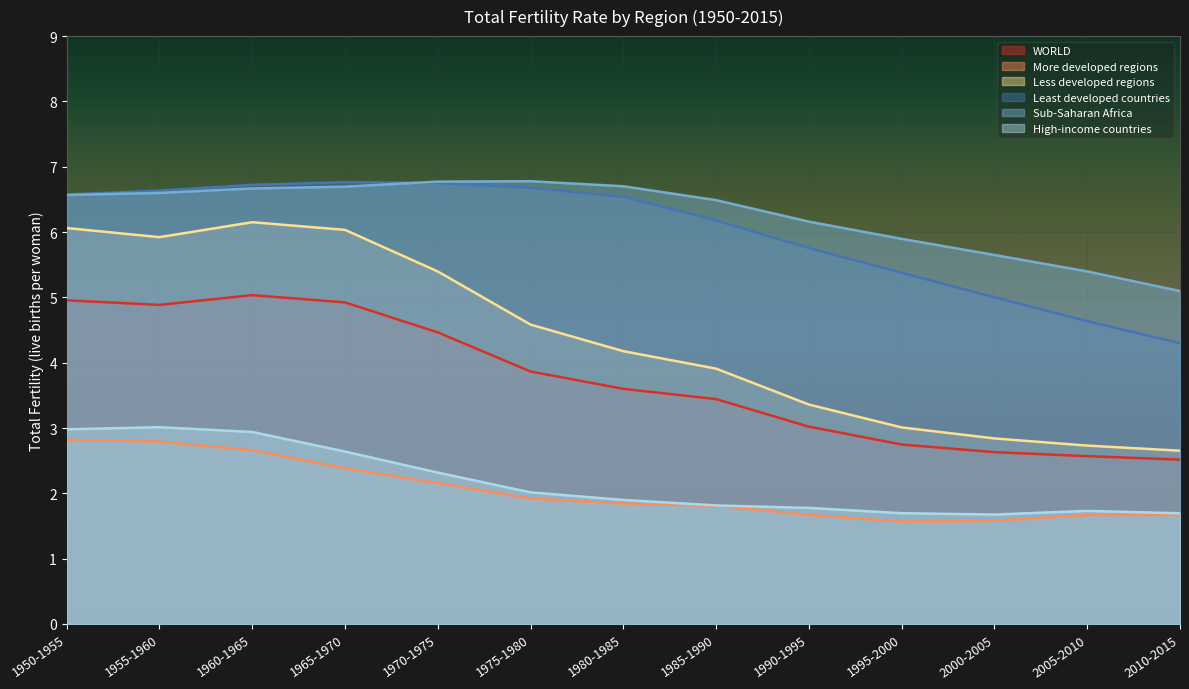

True or false: Less developed regions and WORLD intersect in this chart.

False